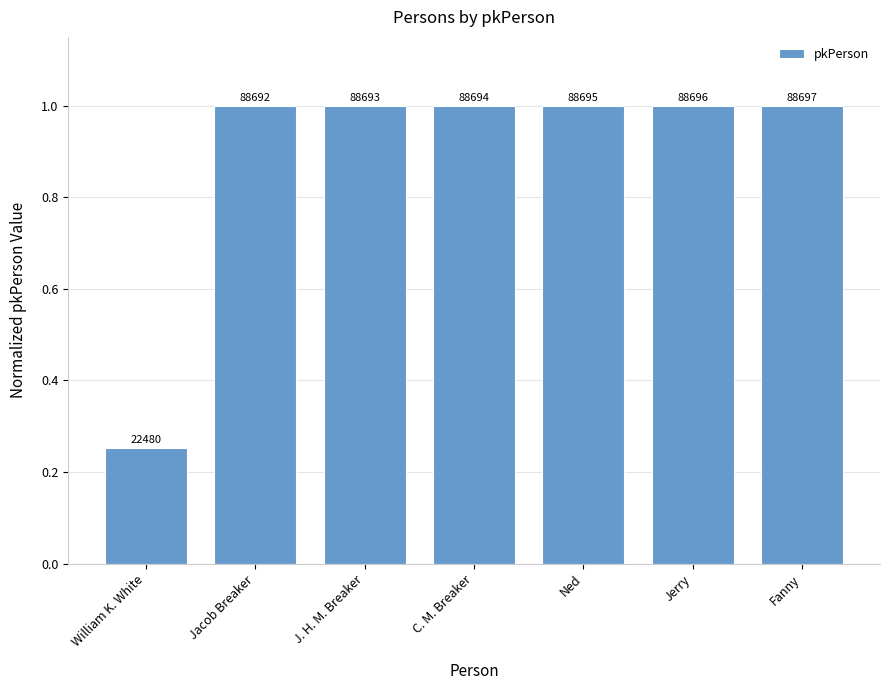

What position from the left is C. M. Breaker?

4